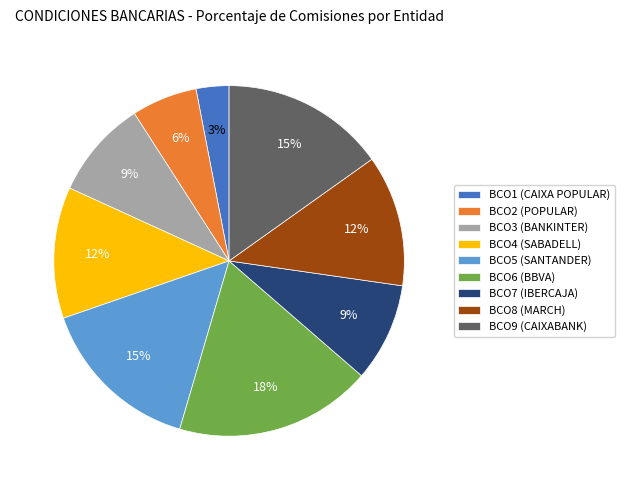

Which slice is the largest?

BCO6 (BBVA)